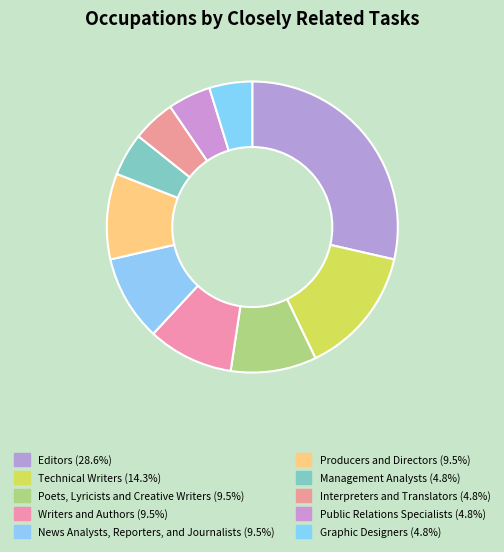

The Poets, Lyricists and Creative Writers slice represents 17% of the pie. True or false?

False